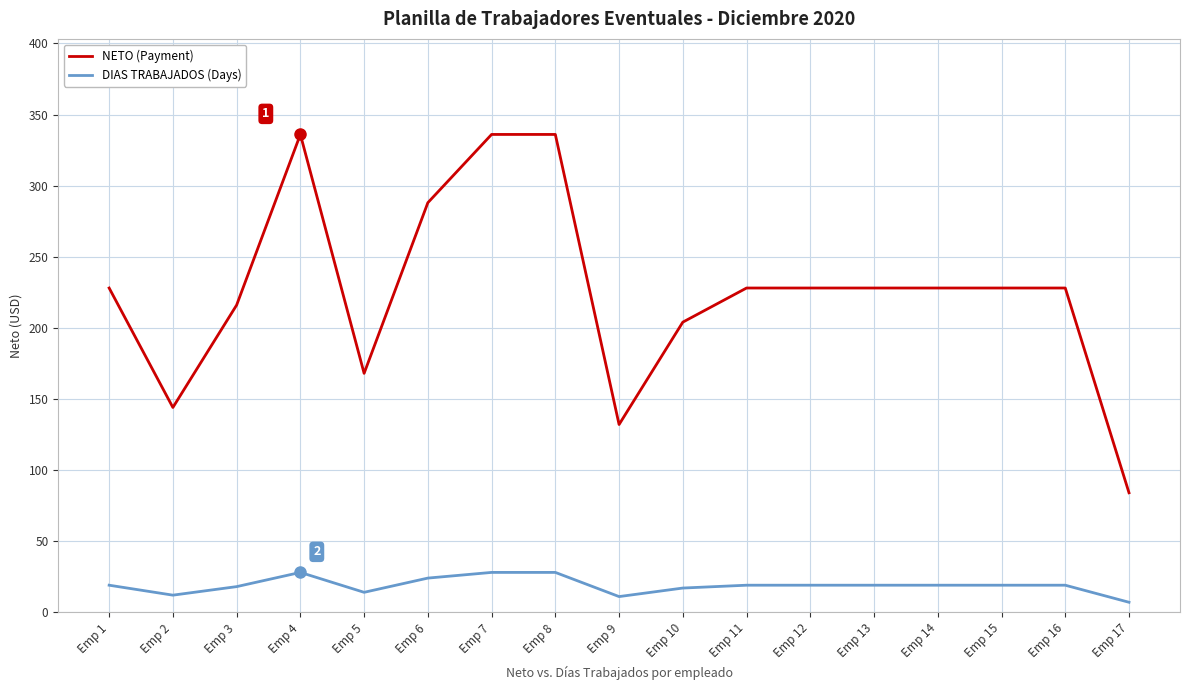

Is the value of NETO (Payment) at Emp 5 greater than the value of DIAS TRABAJADOS (Days) at Emp 3?

Yes